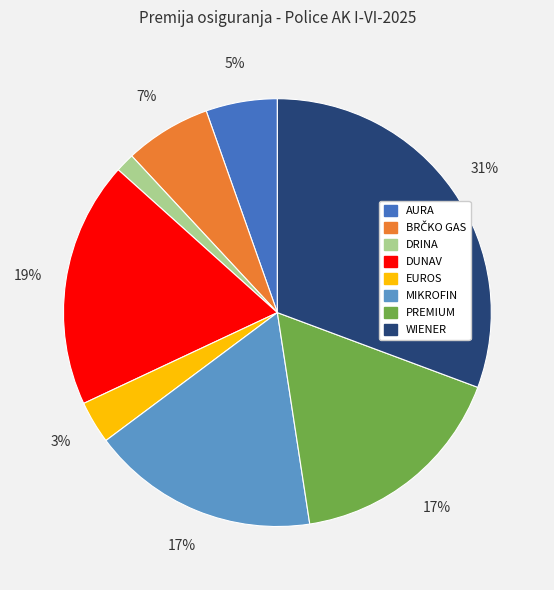

How many segments does this pie chart have?

8